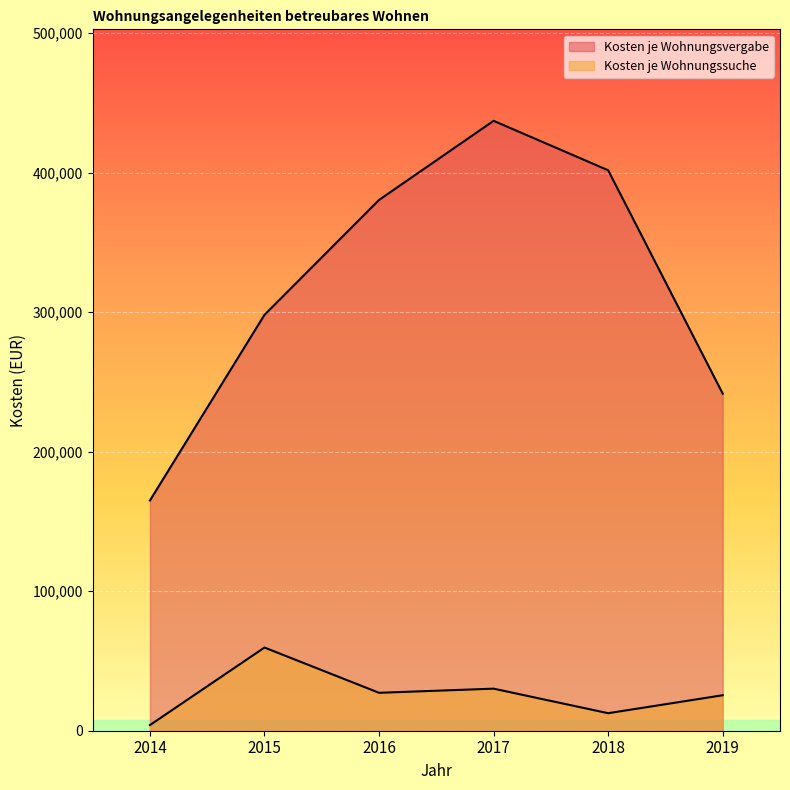

True or false: Kosten je Wohnungssuche and Kosten je Wohnungsvergabe cross at least once.

False